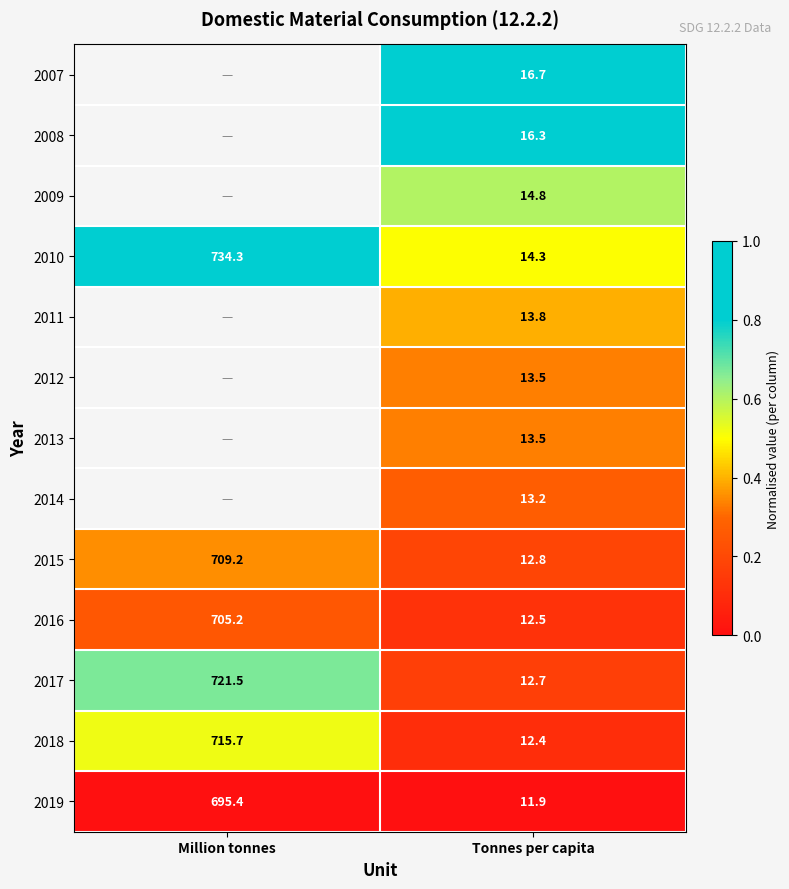

What is the difference between the highest and lowest values at Tonnes per capita?

4.8